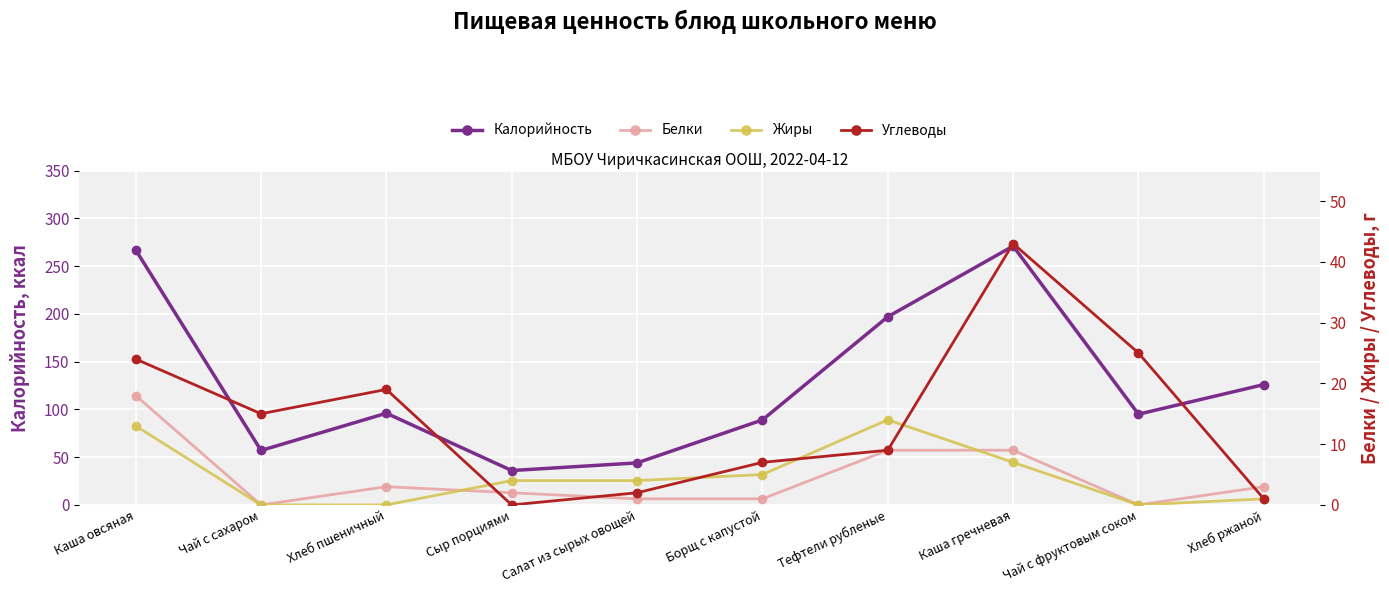

What is the sum of the Калорийность values at Тефтели рубленые and Чай с сахаром?

254